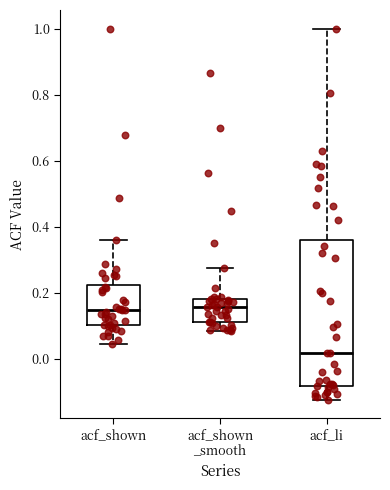

Which box is the tallest, from its lower edge to its upper edge?

acf_li